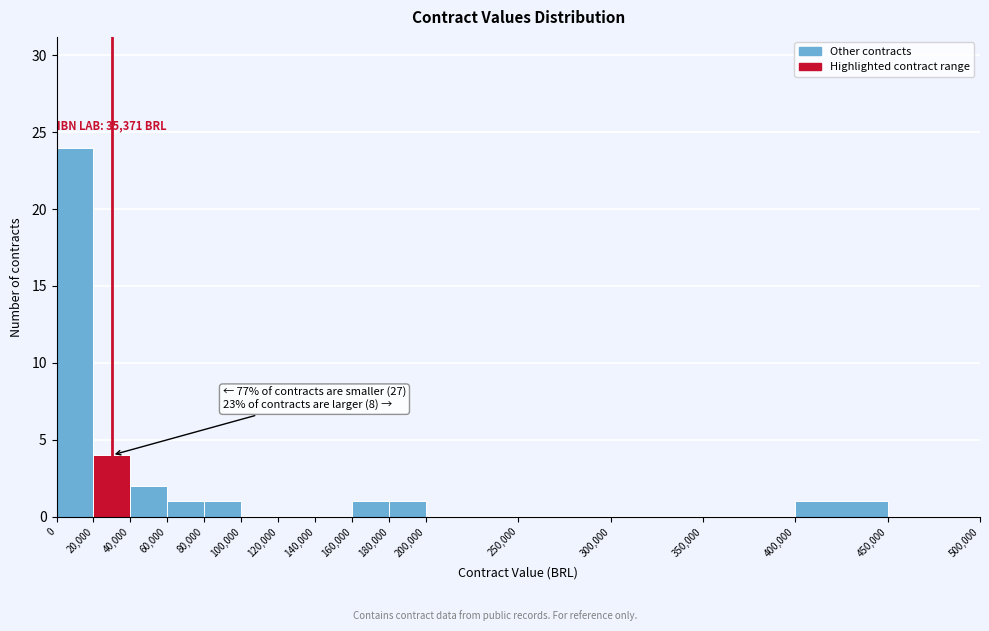

Over which range of the x-axis is the bar tallest?

0 to 20,000